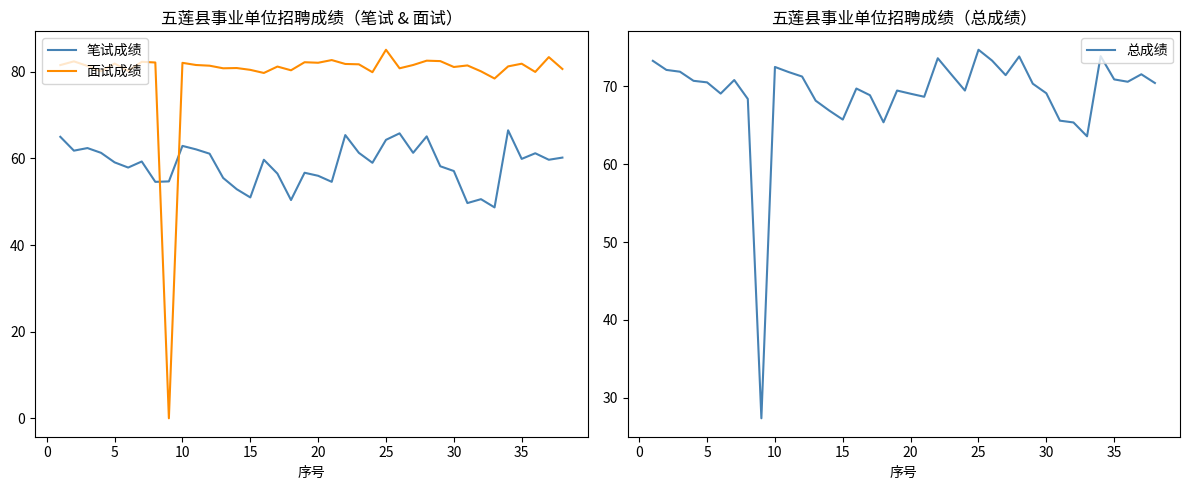

How many intersections are there between 总成绩 and 面试成绩?

2